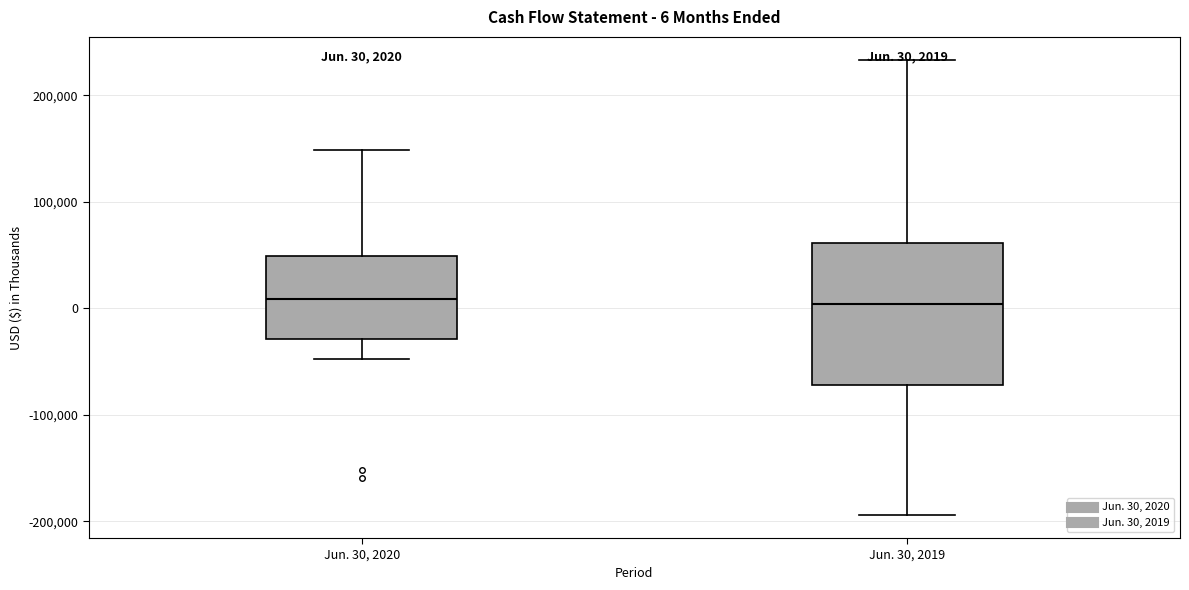

Comparing the boxes themselves (not the whiskers), which one is the tallest?

Jun. 30, 2019